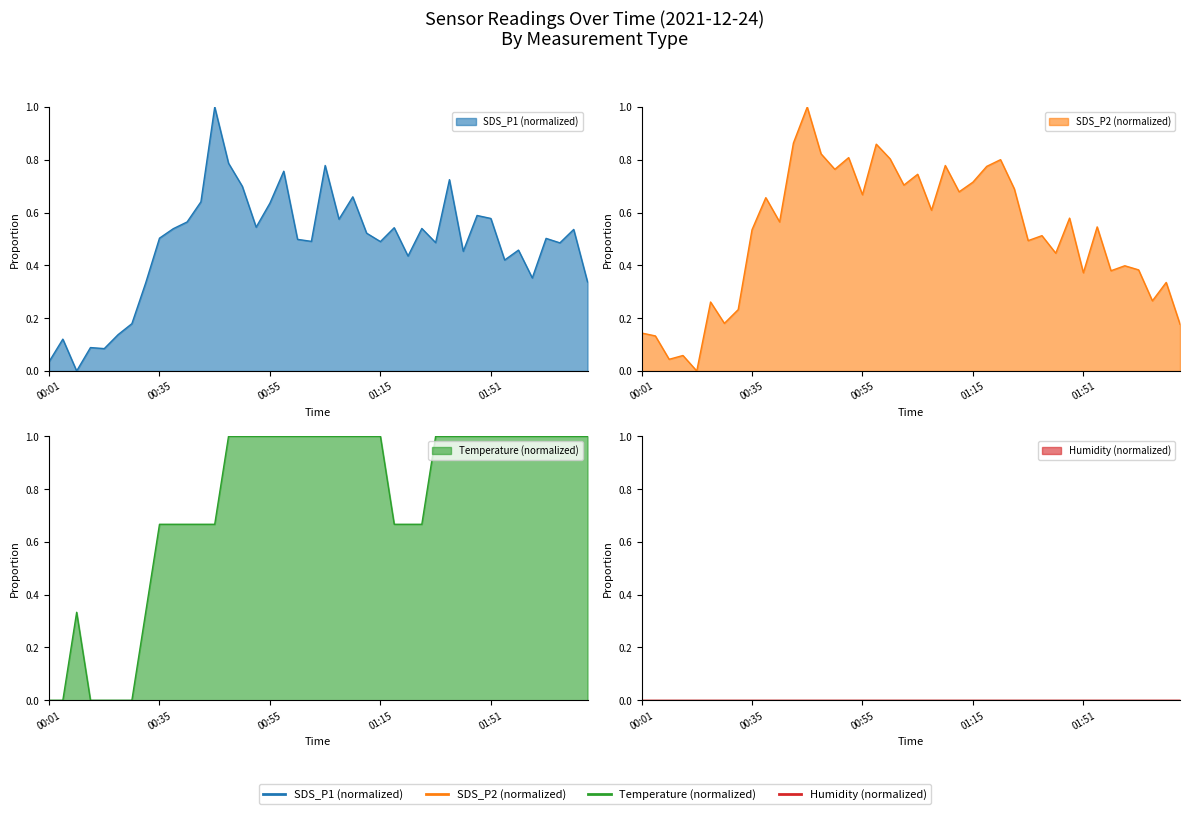

What is the difference between the SDS_P2 values at 01:05 and 00:45?

0.3